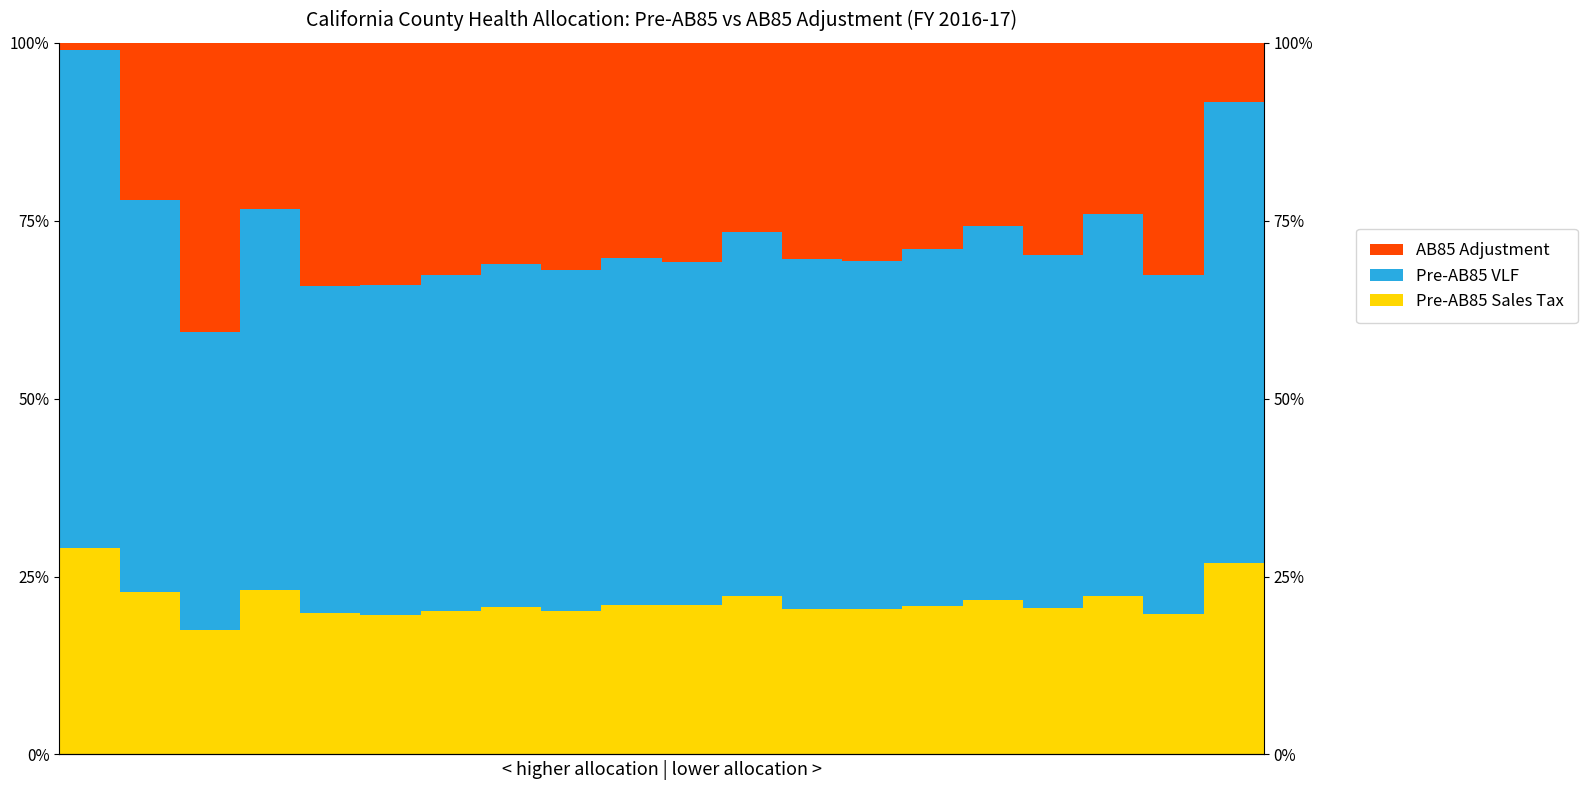

What is the total value across all series at 12?

1.0